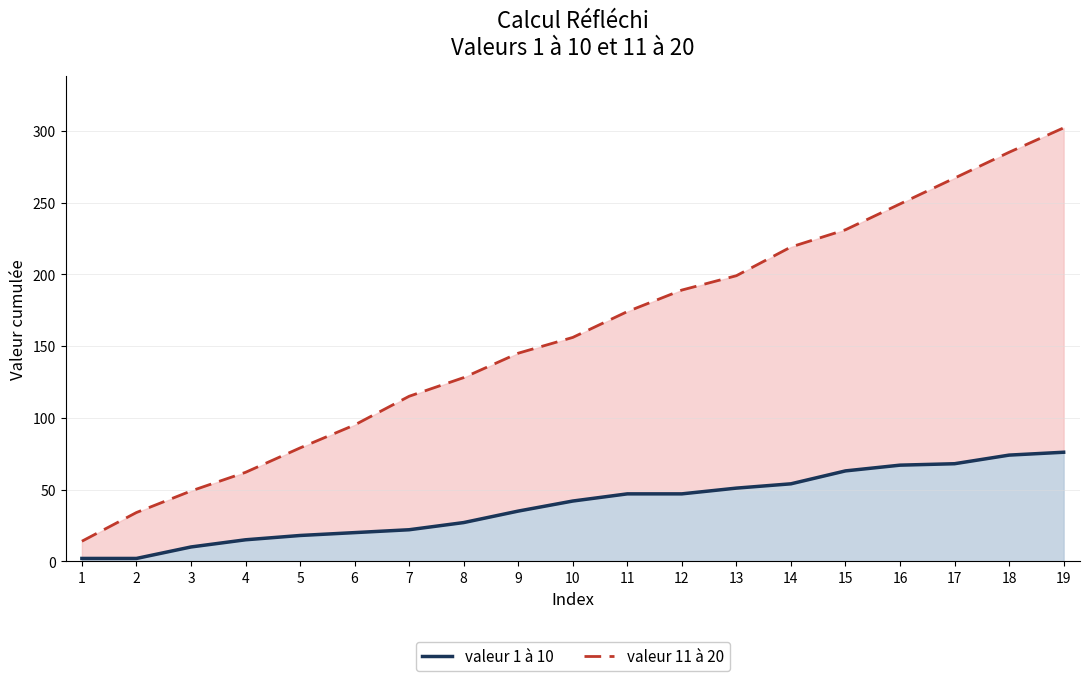

What is the average value of the valeur 1 à 10 series?

39